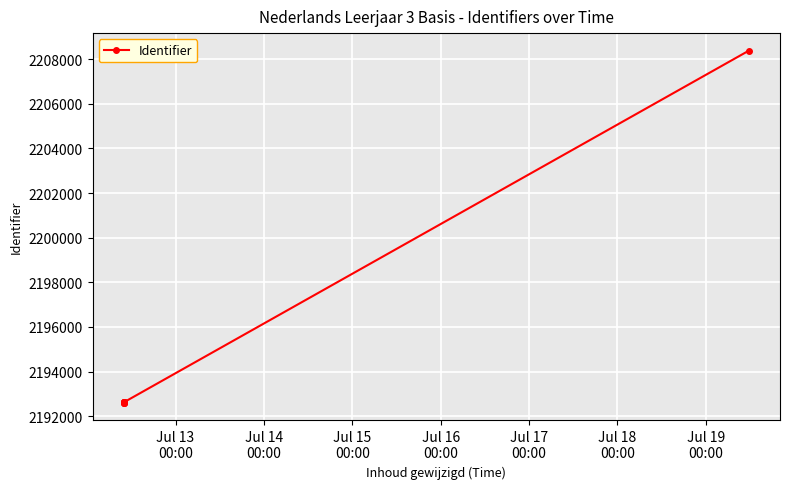

What is the sum of all values?

19749303